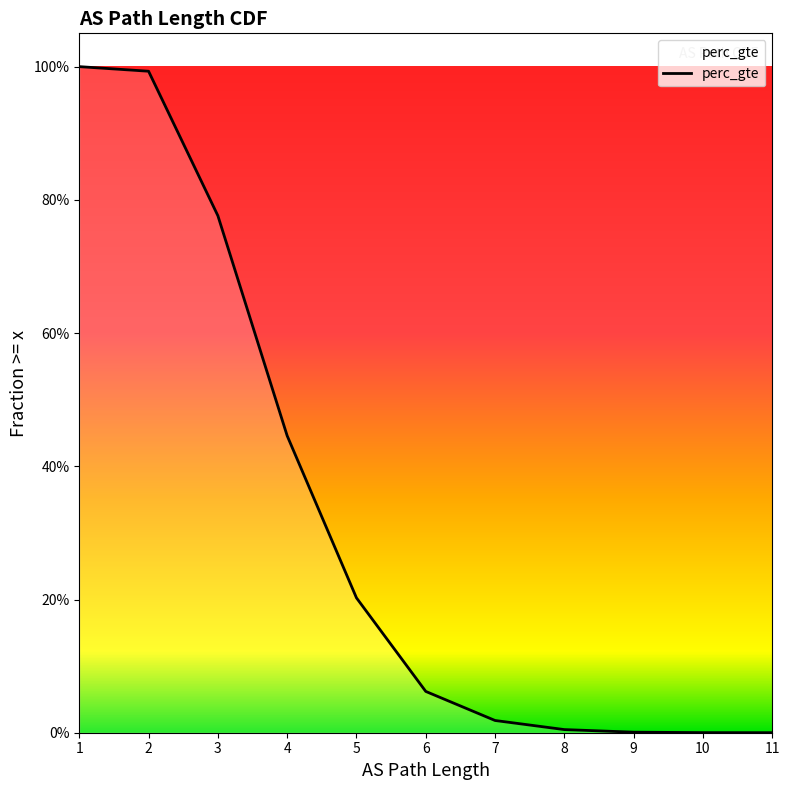

Is this an area chart (filled region under the line)?

No